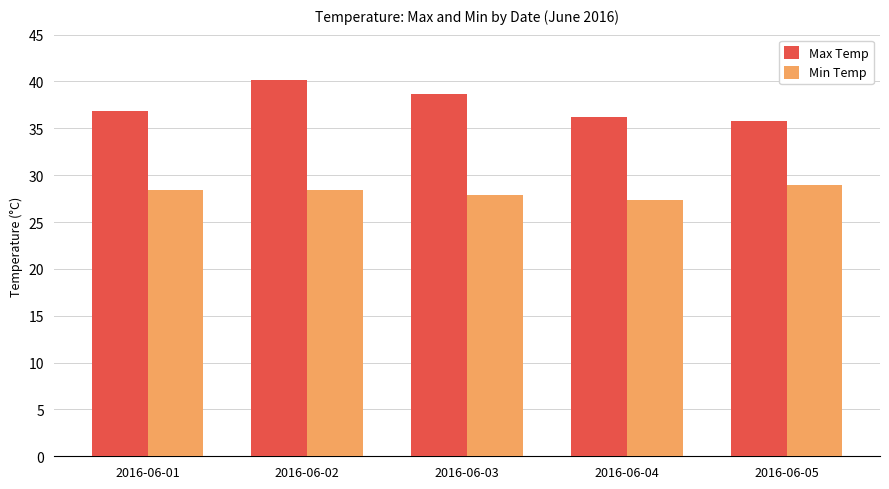

What is the sum of the Max Temp values at 2016-06-03 and 2016-06-05?

74.5